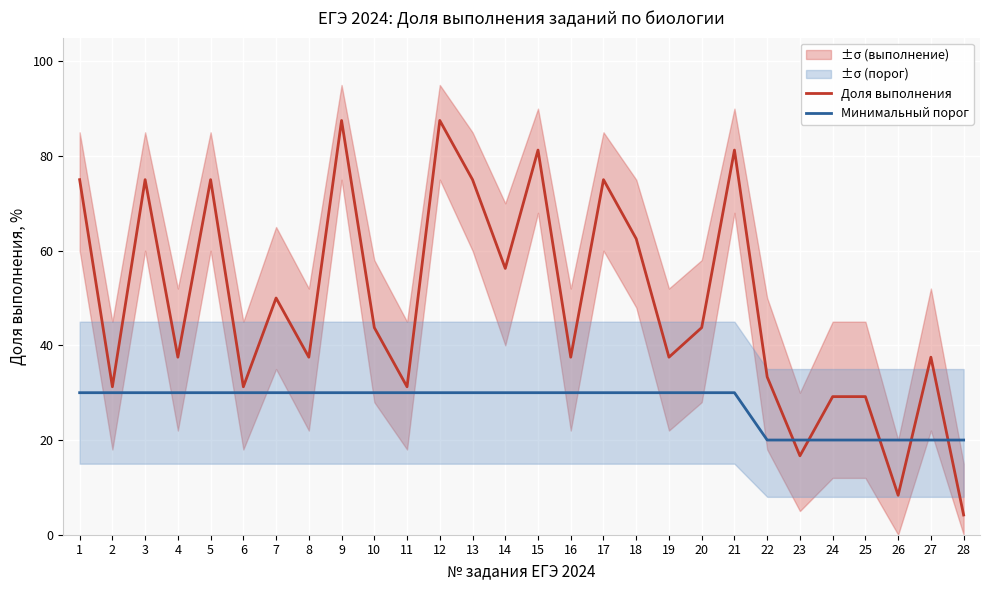

The Минимальный порог series shows 10.6 at 23. True or false?

False